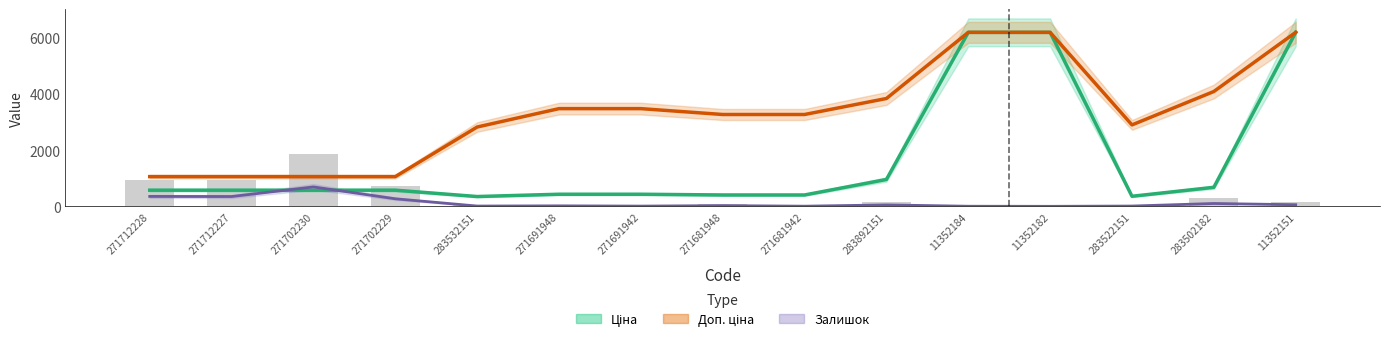

The value of Залишок at 11352184 is 11.9. True or false?

False